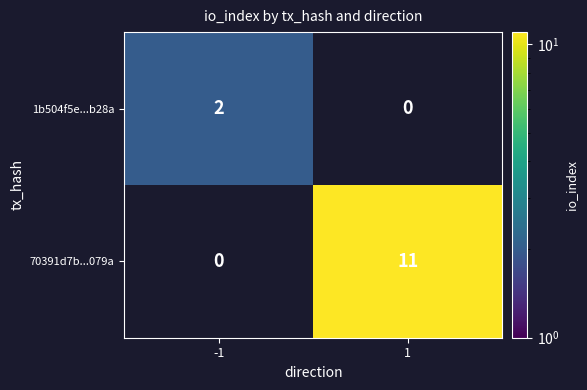

The value of 1b504f5e...b28a at -1 is 3. True or false?

False